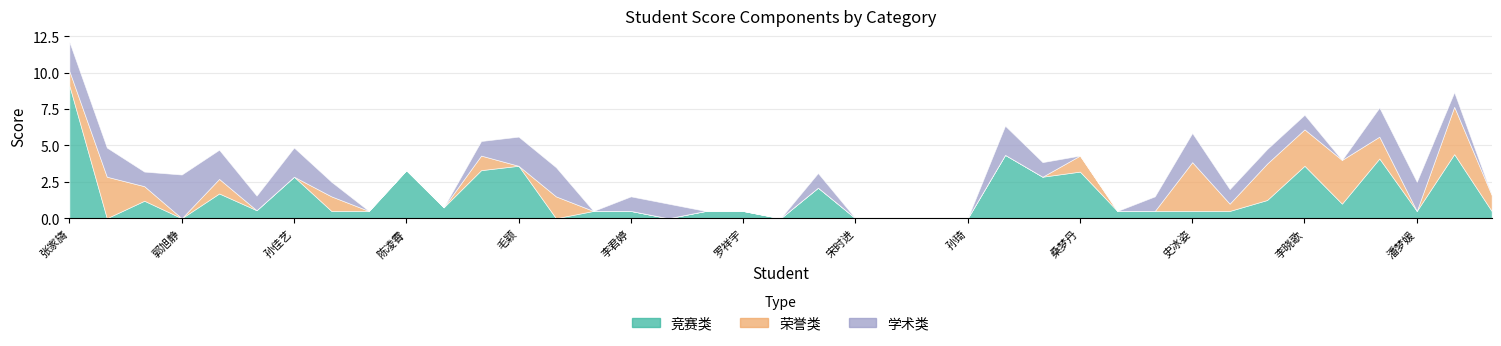

Where is the first local maximum for 竞赛类?

刘玫彤